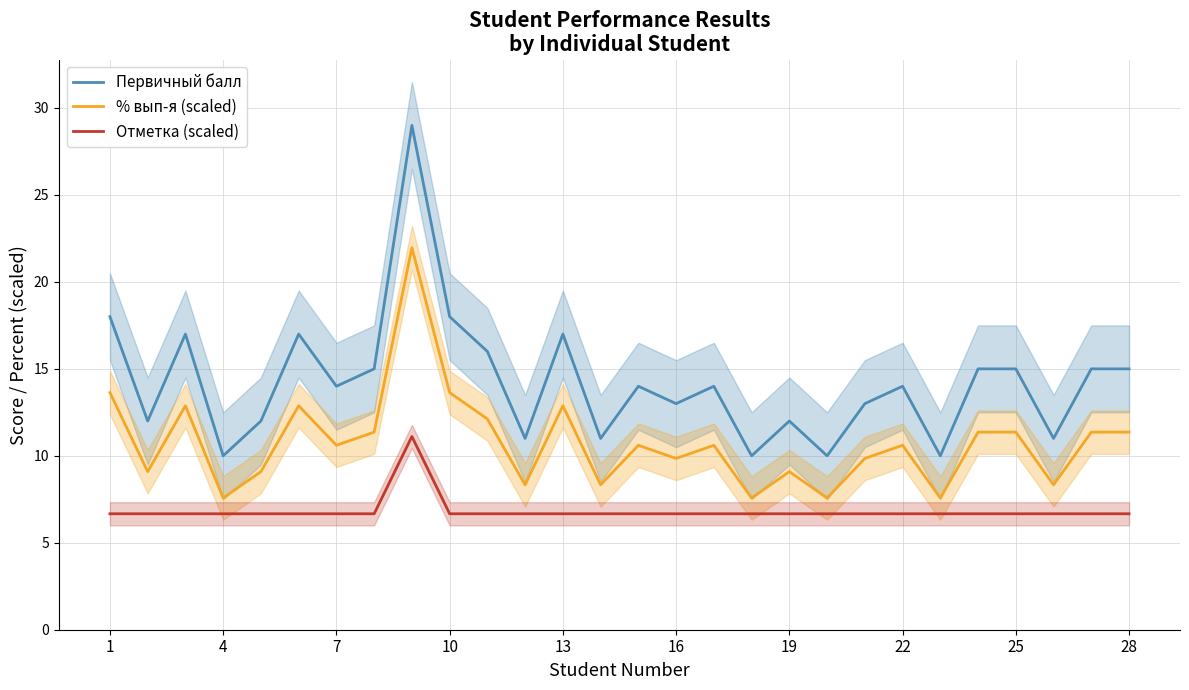

What is the maximum value for % вып-я (scaled)?

22.0